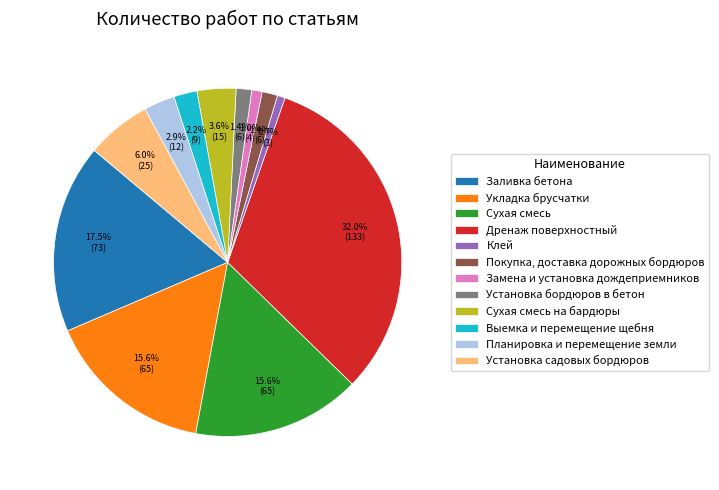

To the nearest percent, what is the combined percentage of Замена и установка дождеприемников and Сухая смесь на бардюры?

5%